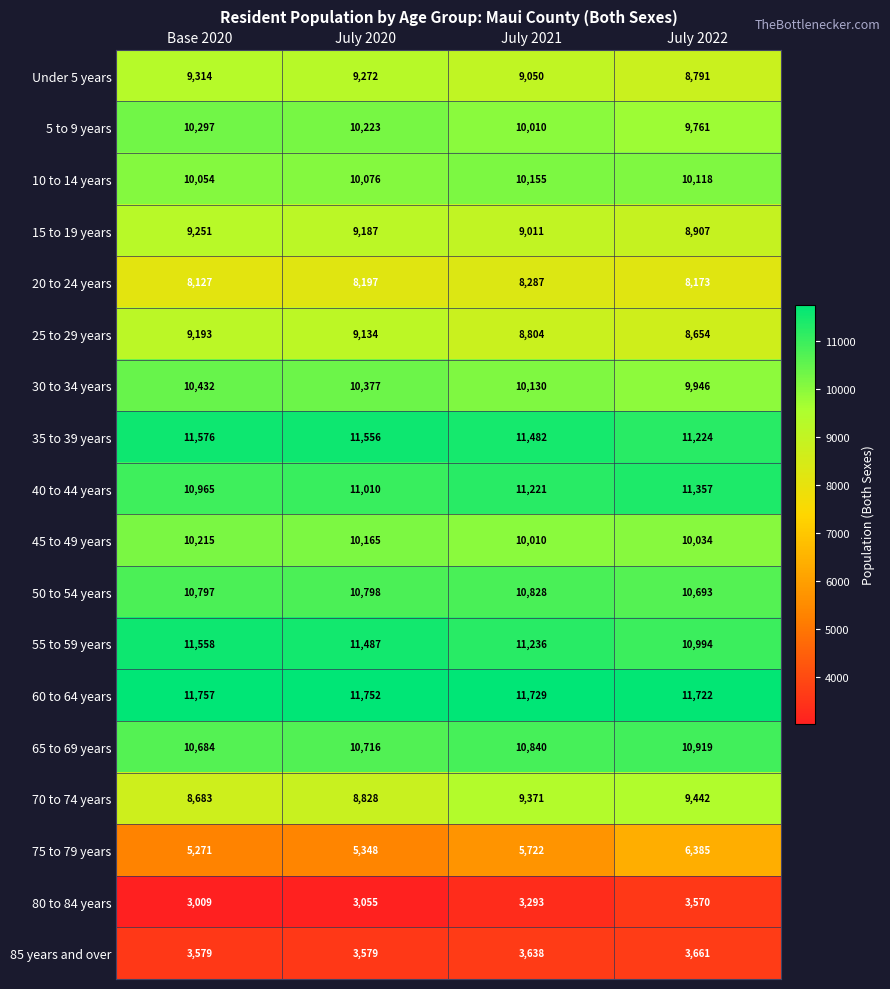

At which category is the sum across all series the highest?

July 2021